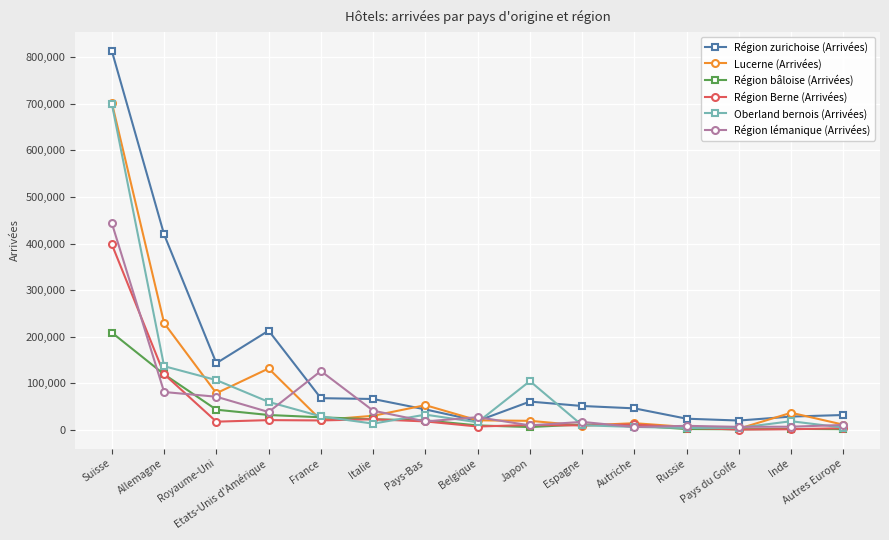

What is the value of the Région zurichoise (Arrivées) point at the 12th from the left?

24177